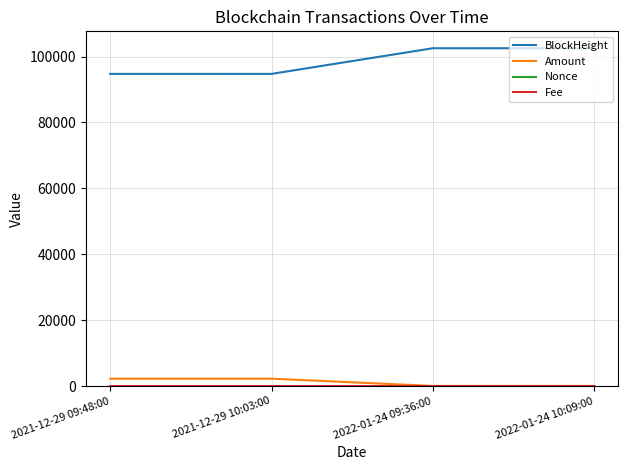

At which label is Amount closest to 1136?

2021-12-29 10:03:00